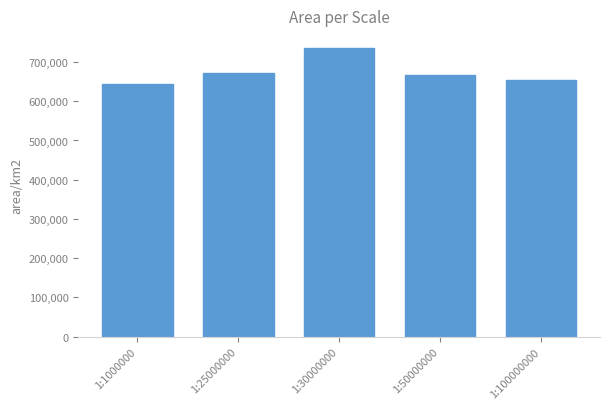

What is the difference between the second highest and minimum values?

28713